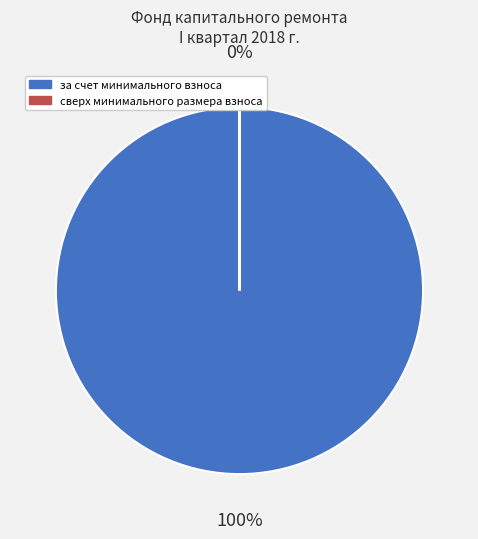

Which has a higher value, сверх минимального размера взноса or за счет минимального взноса?

за счет минимального взноса